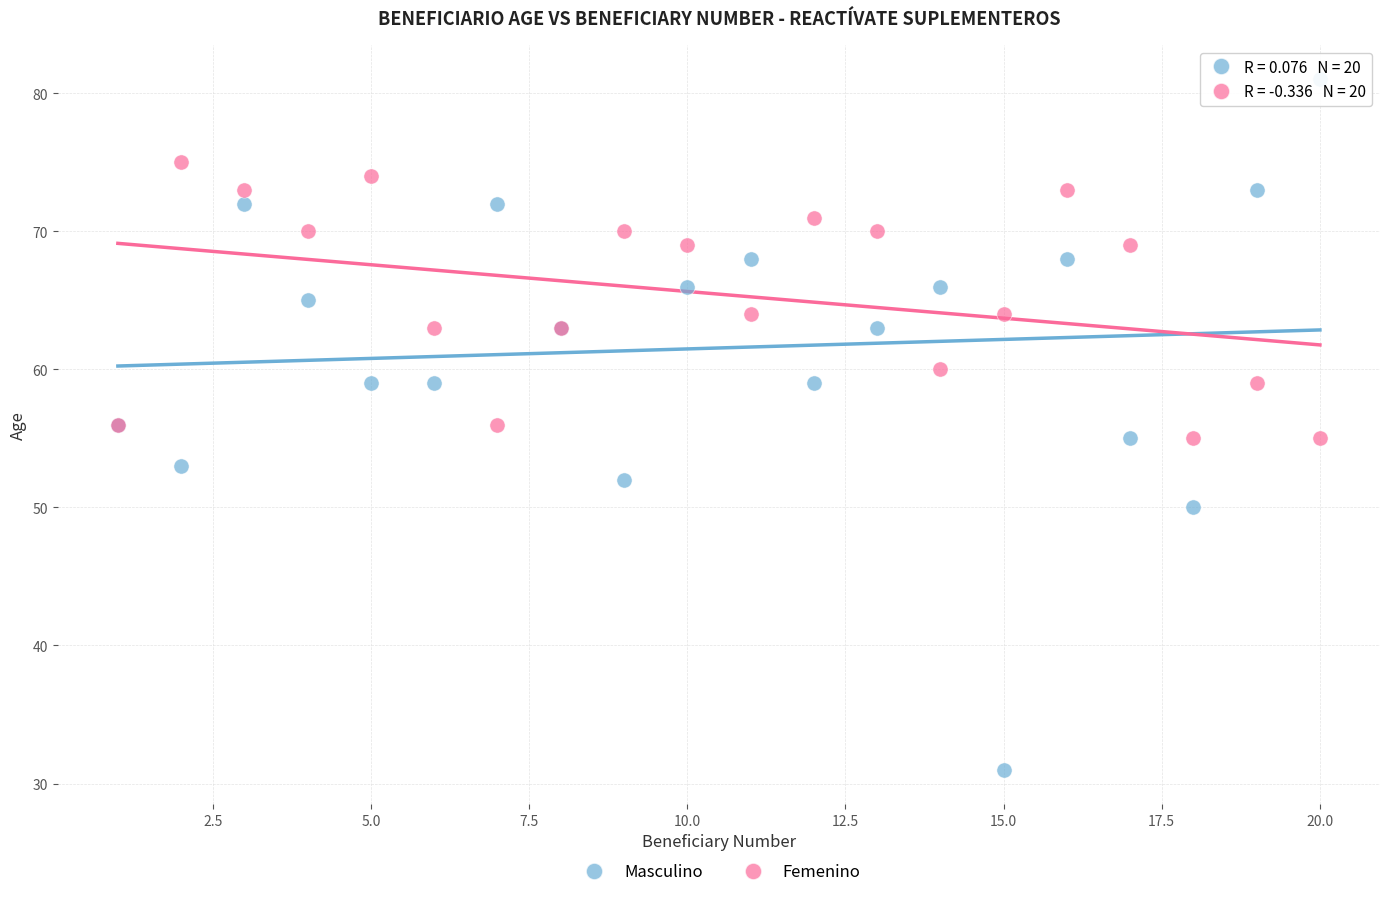

Which series contains the highest Y value?

Masculino